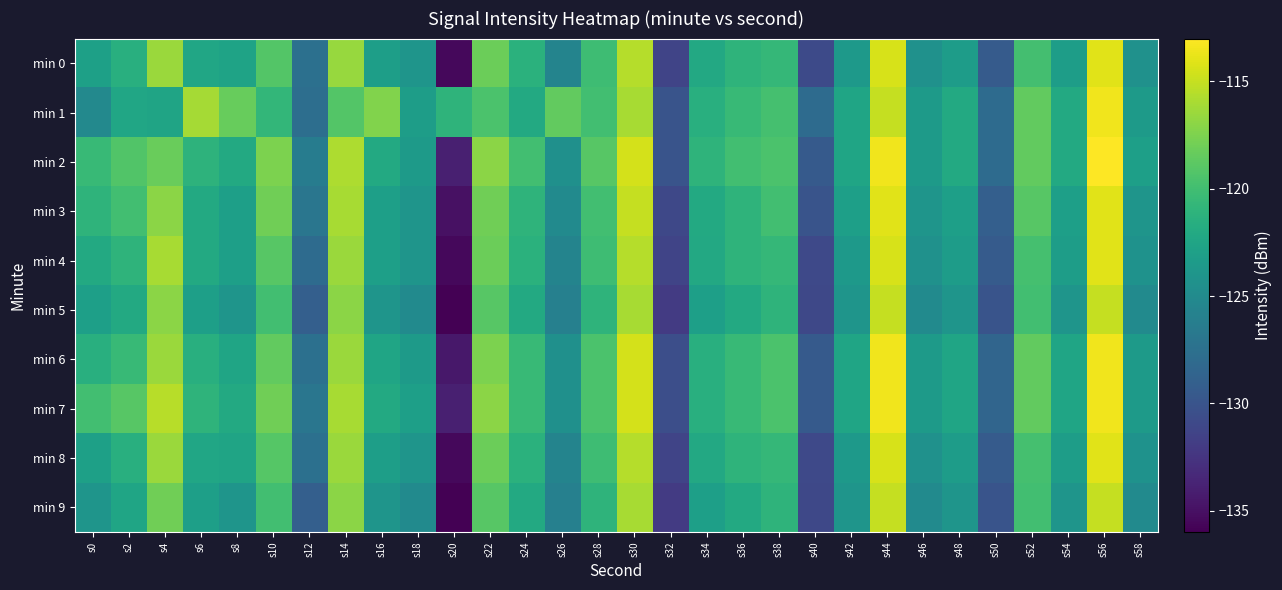

At how many categories does at least one series exceed -127?

27